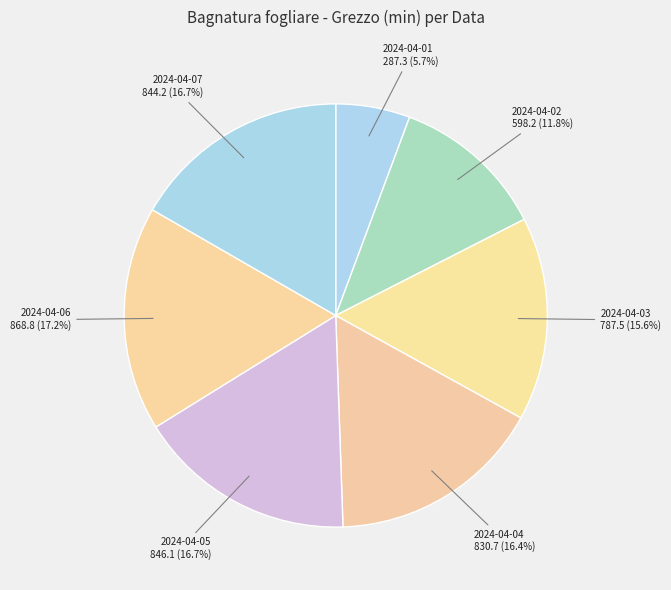

What percentage is the 2024-04-06 slice, to the nearest percent?

17%